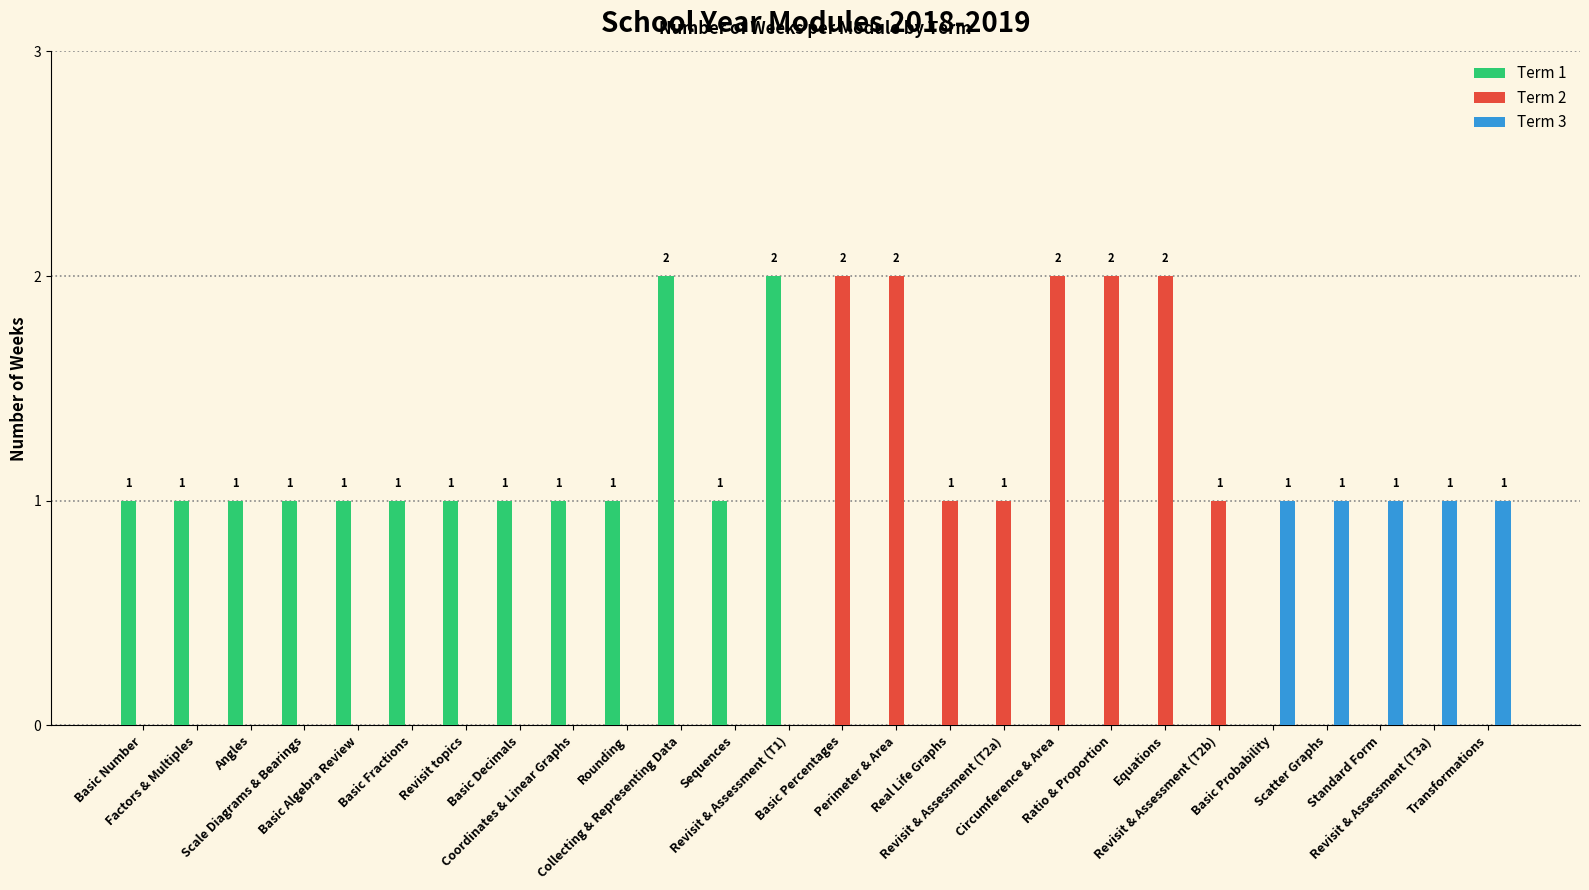

What is the spread (max minus min) of values at Ratio & Proportion?

2